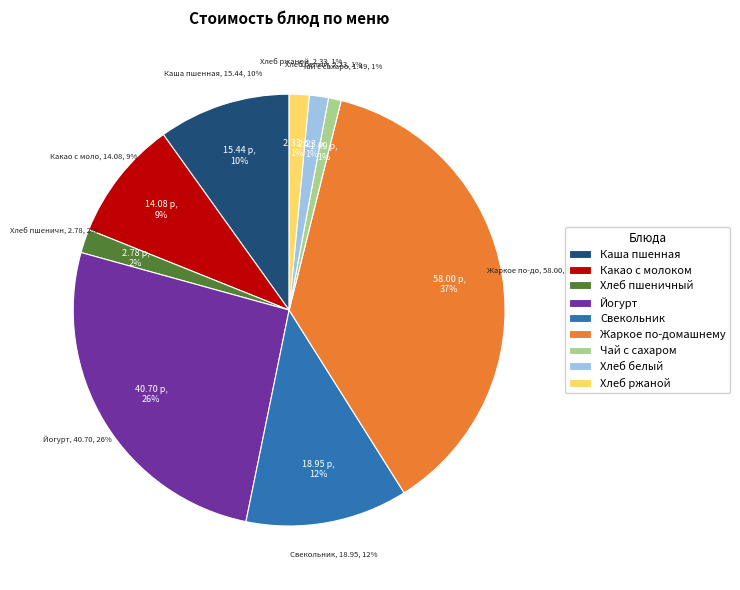

To the nearest percent, what is the difference between the Чай с сахаром and Хлеб ржаной slice percentages?

1%